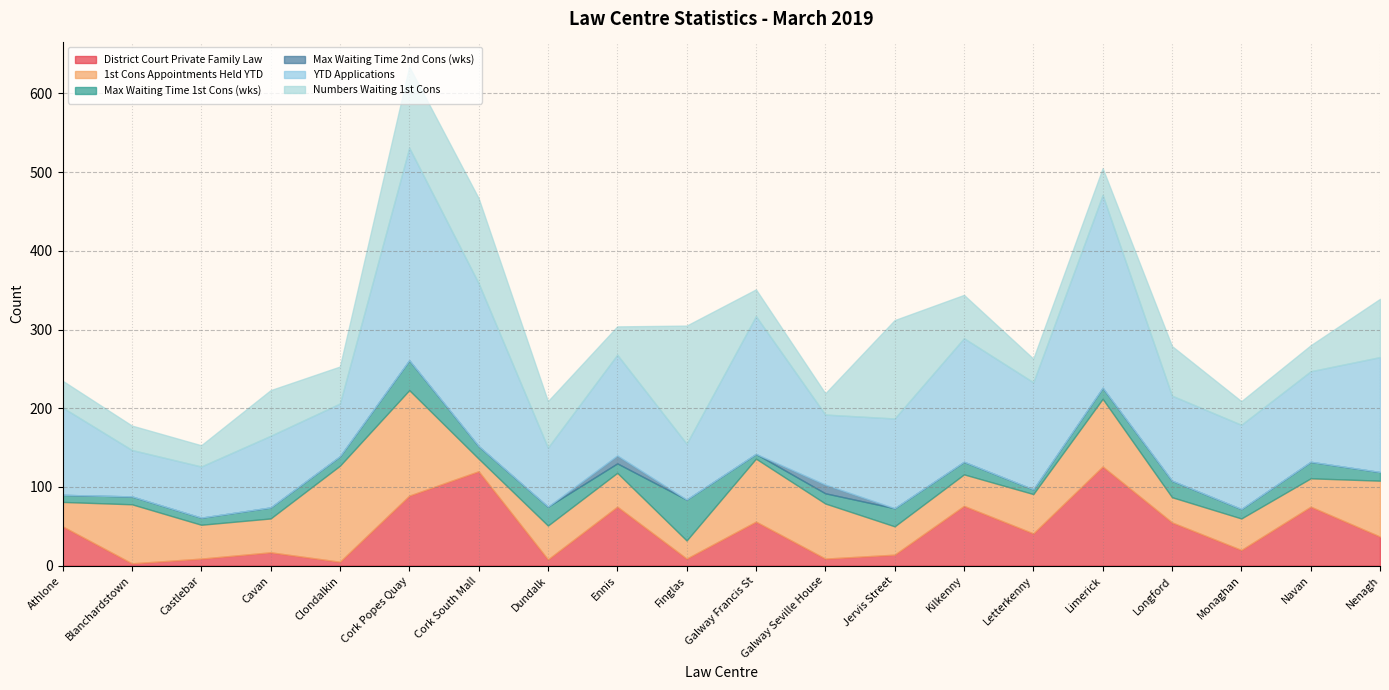

True or false: YTD Applications and Max Waiting Time 2nd Cons (wks) intersect in this chart.

False